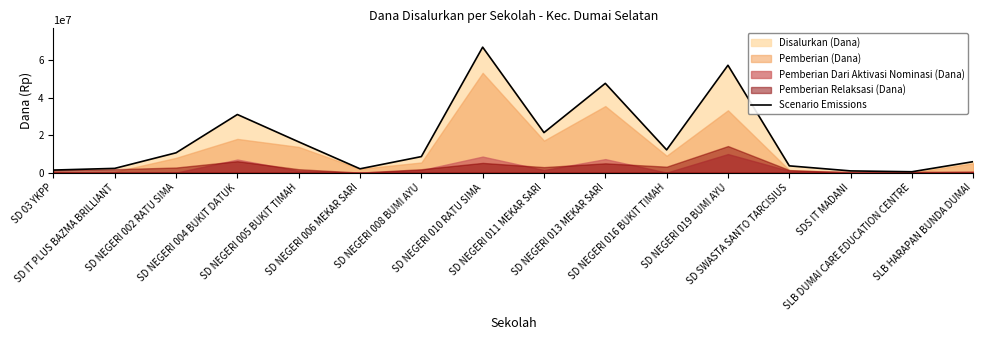

Between SD NEGERI 005 BUKIT TIMAH and SD NEGERI 002 RATU SIMA, which is larger?

SD NEGERI 005 BUKIT TIMAH